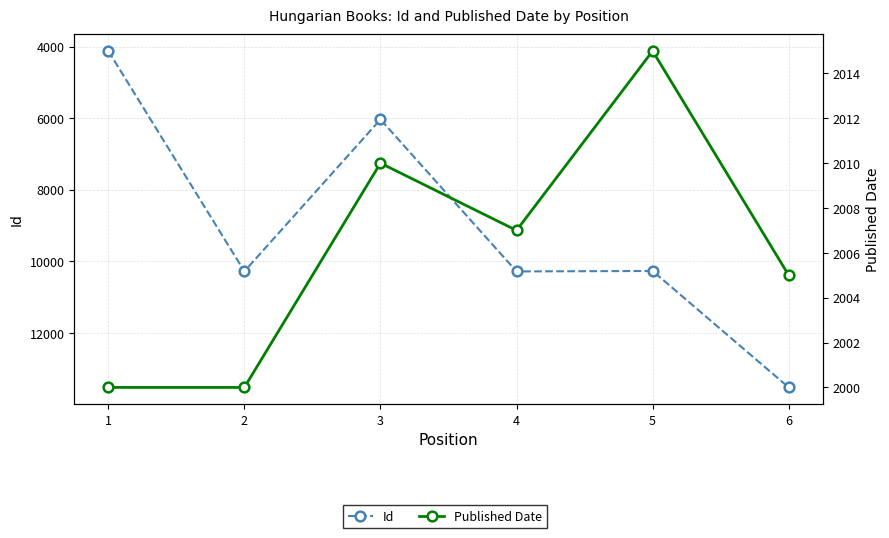

List the labels in order of Id value, smallest first.

1, 3, 5, 2, 4, 6